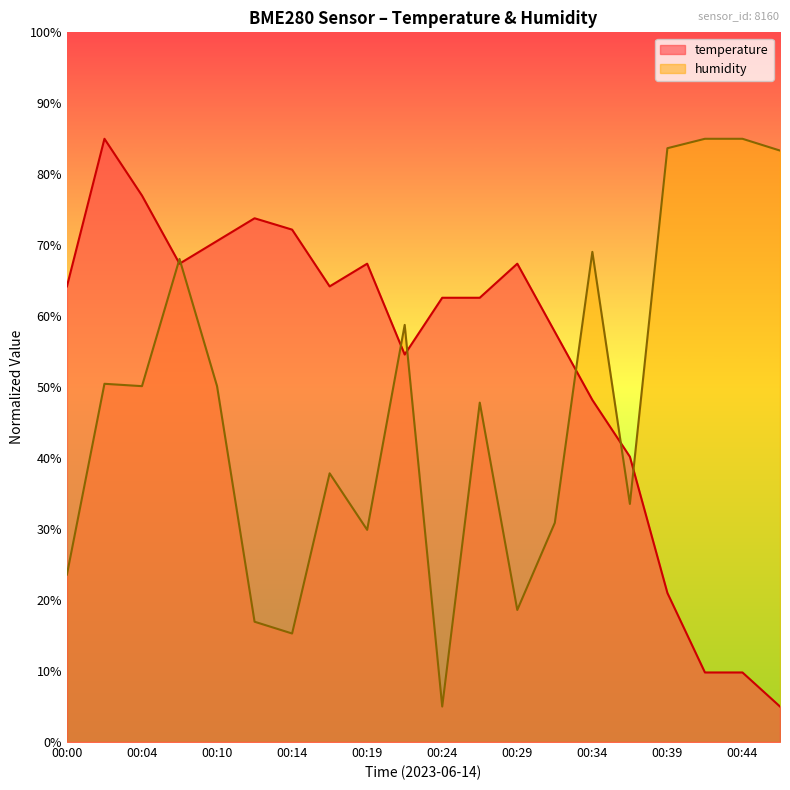

What is the greatest value displayed?

85.0